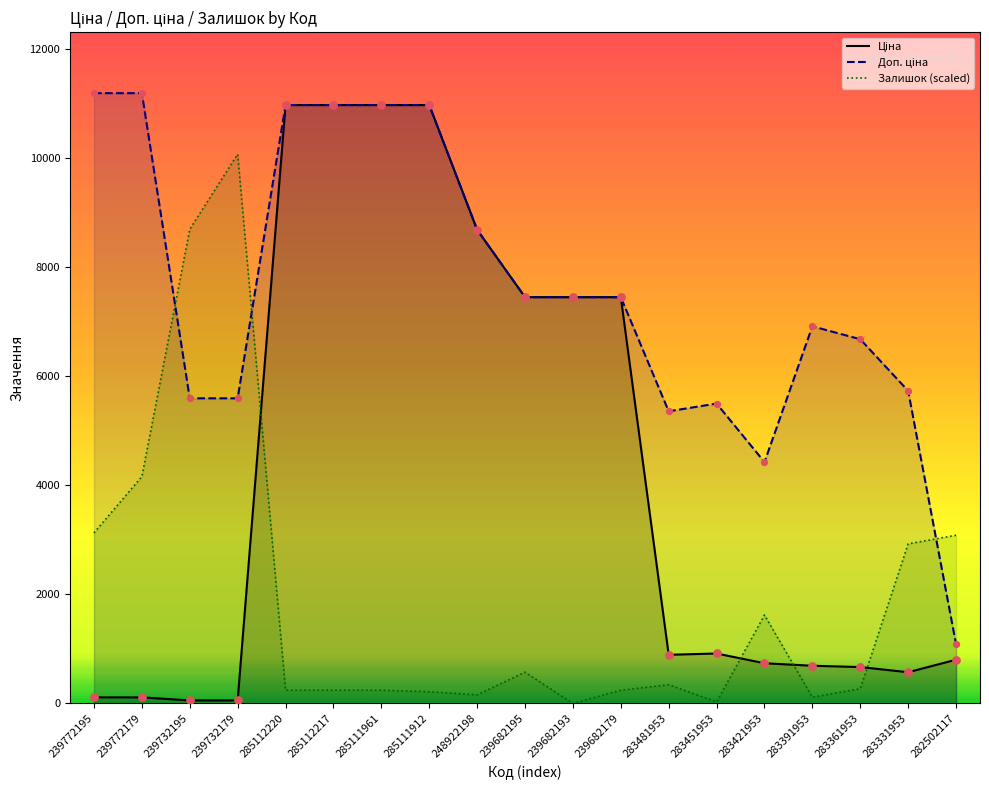

Is the value of Доп. ціна at 239772179 greater than the value of Ціна at 282502117?

Yes